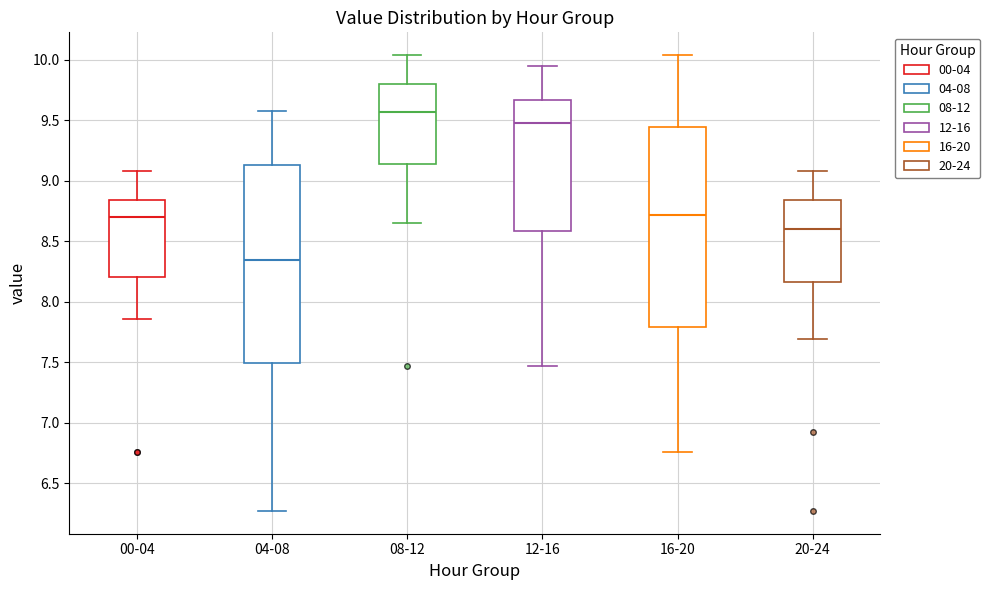

Reading left to right, read every box against the y-axis: the position of its median line, the range the box covers, and the ends of its whiskers. The values are not printed on the chart, so give them approximately, as read against the axis.

00-04: median 8.70, box 8.20 to 8.85, whiskers 7.85 to 9.10
04-08: median 8.35, box 7.50 to 9.15, whiskers 6.25 to 9.60
08-12: median 9.55, box 9.15 to 9.80, whiskers 8.65 to 10.05
12-16: median 9.50, box 8.60 to 9.65, whiskers 7.45 to 9.95
16-20: median 8.70, box 7.80 to 9.45, whiskers 6.75 to 10.05
20-24: median 8.60, box 8.15 to 8.85, whiskers 7.70 to 9.10